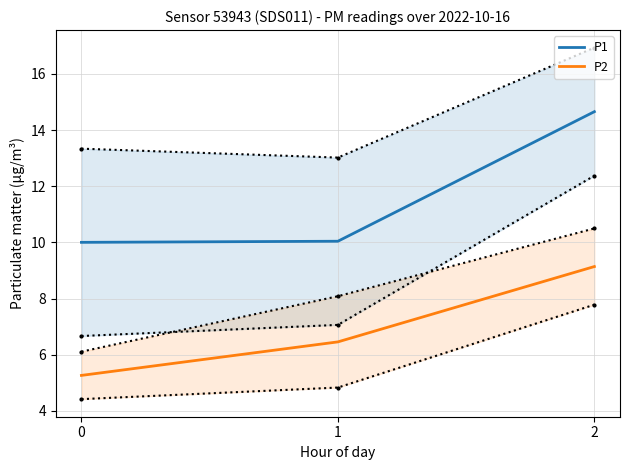

What is the sum of the P1 values at 0 and 2?

24.7